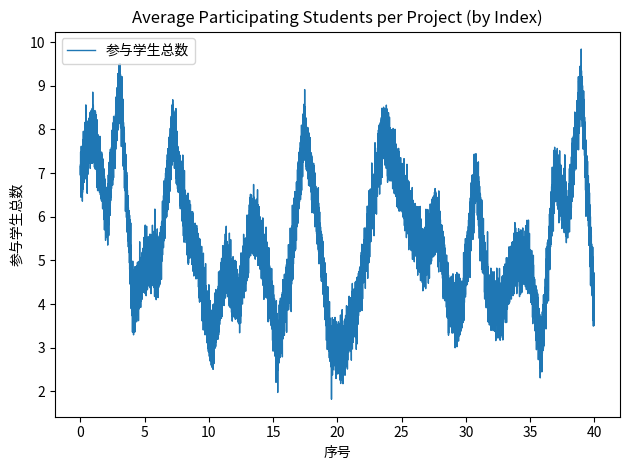

What is the difference between the maximum and minimum values?

6.2